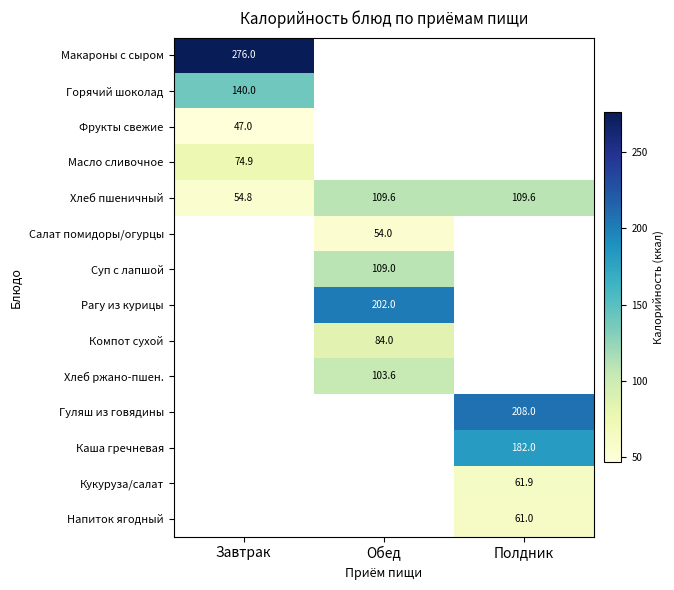

The Хлеб пшеничный series shows 54.8 at Завтрак. True or false?

True